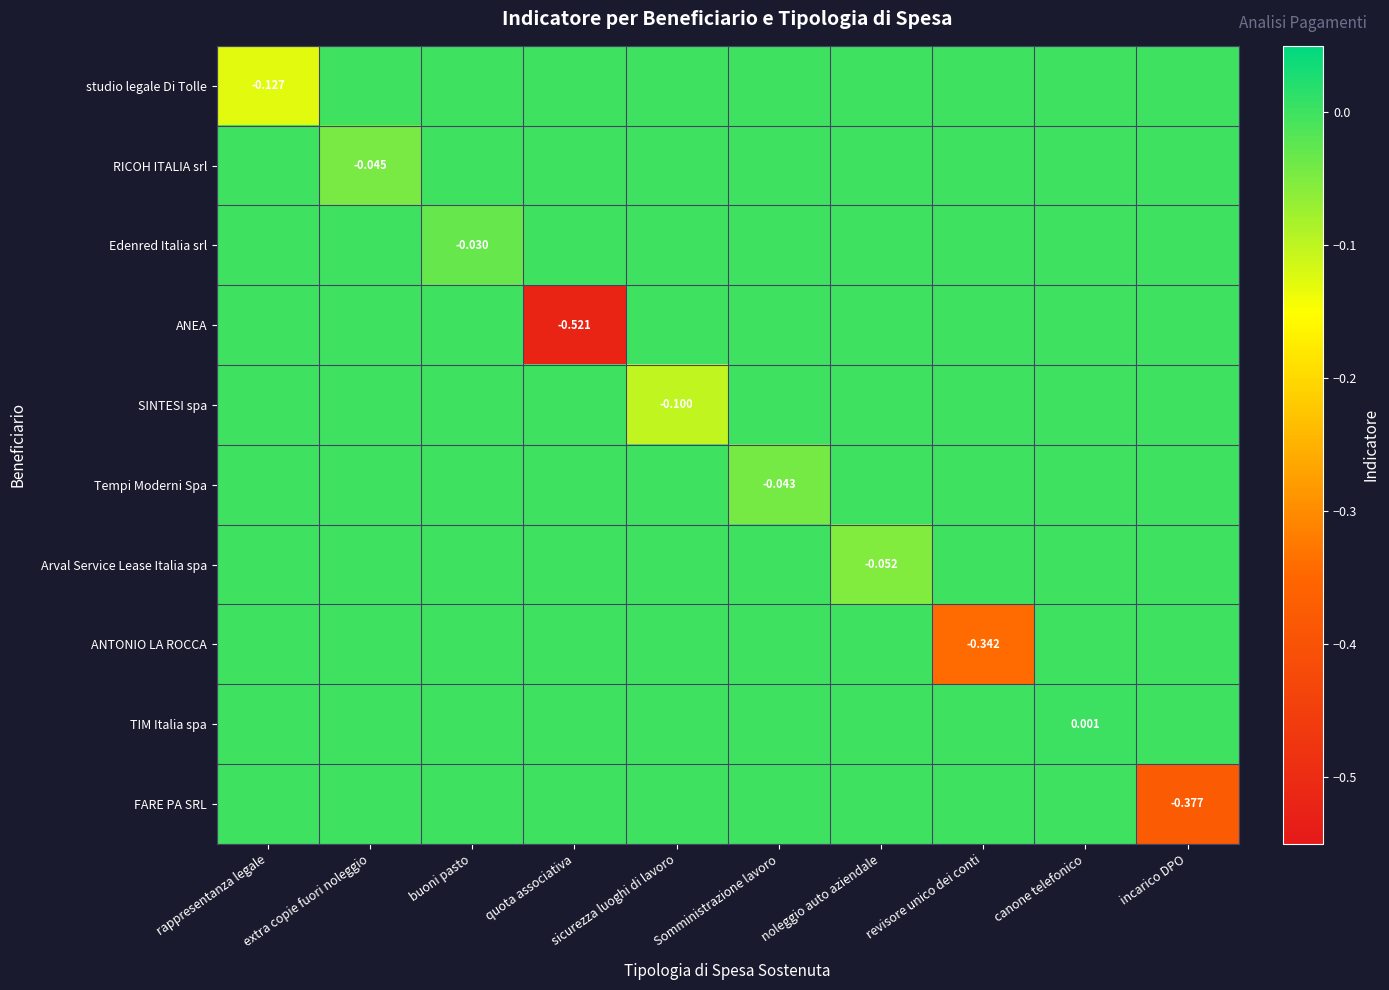

The value of RICOH ITALIA srl at rappresentanza legale is 0.0. True or false?

True